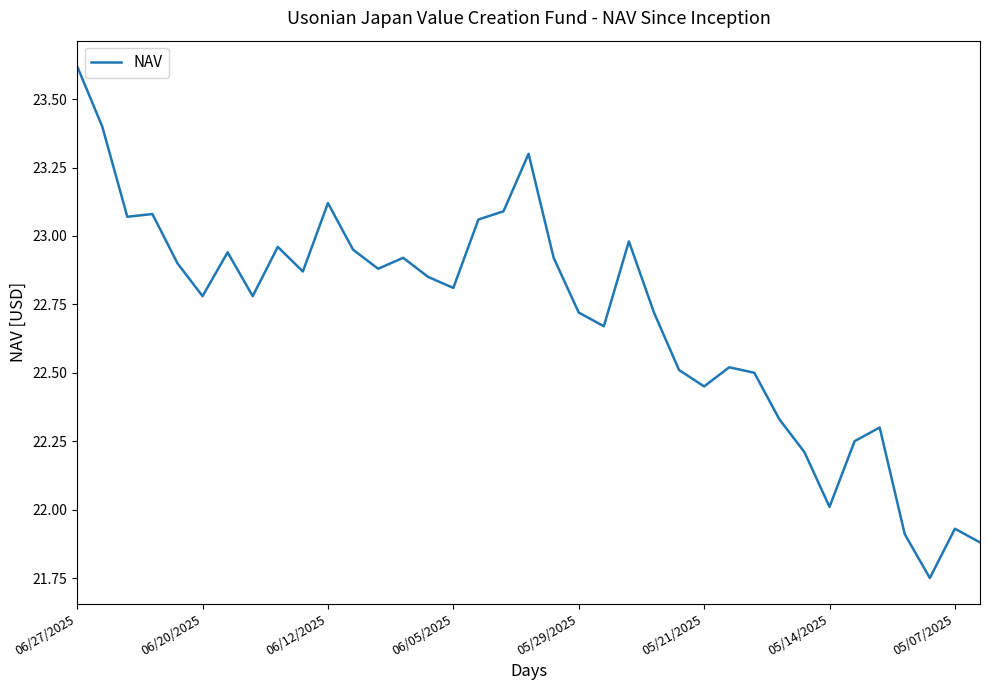

What is the difference between the maximum and minimum values?

1.9